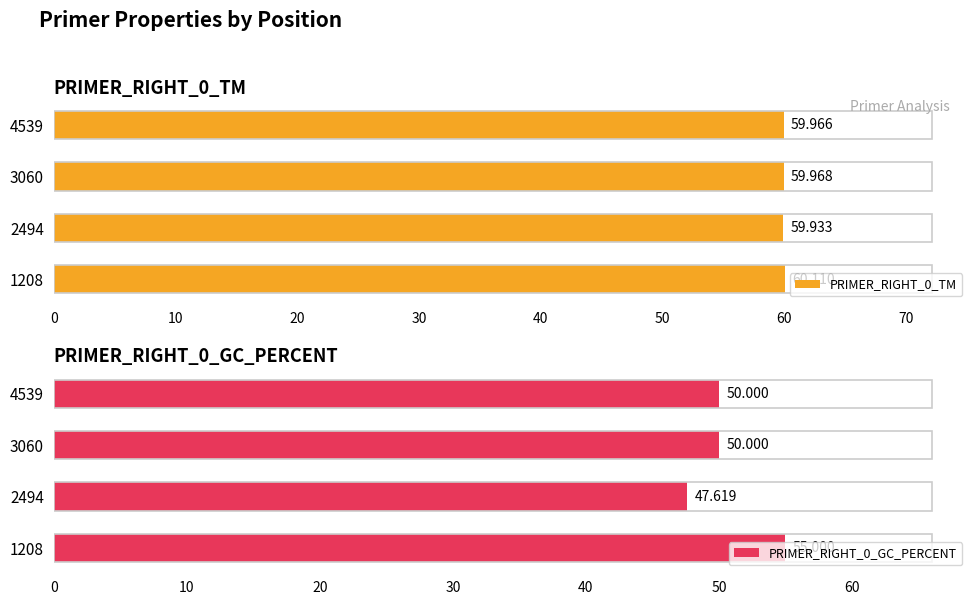

What are all the series names shown in the legend?

PRIMER_RIGHT_0_TM, PRIMER_RIGHT_0_GC_PERCENT